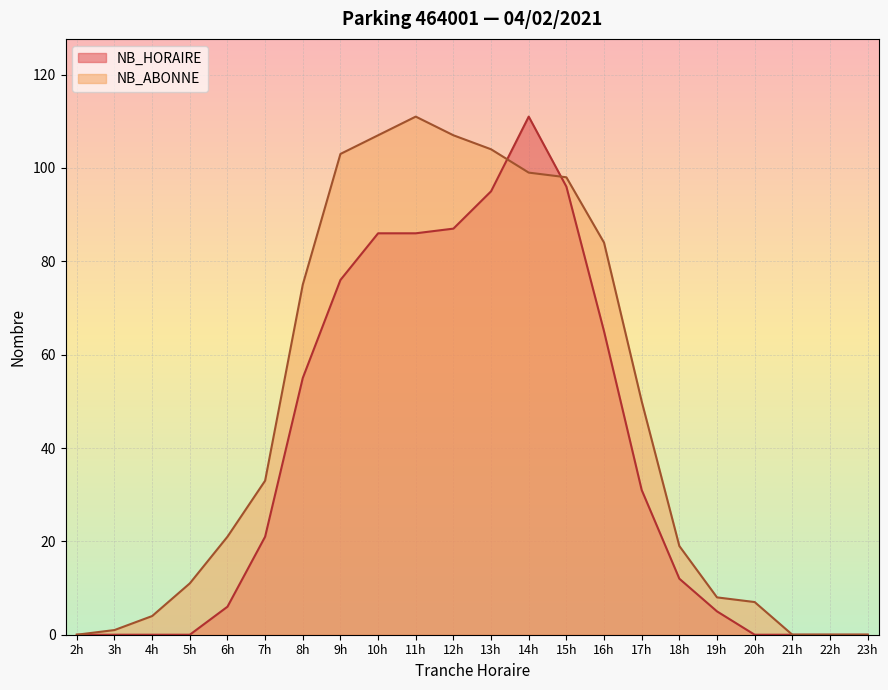

At which label is NB_HORAIRE closest to 55?

8h